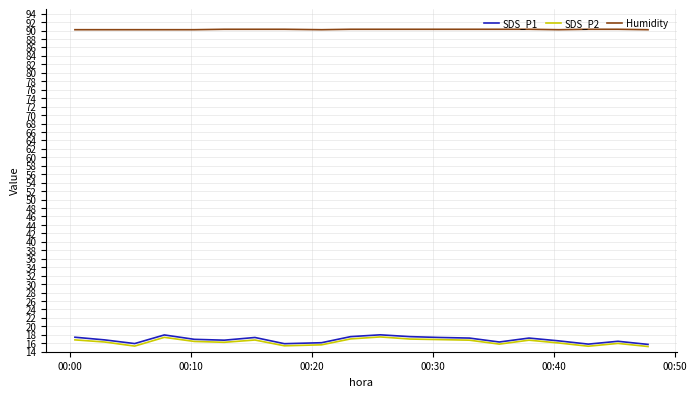

Which series has the largest total across all categories?

Humidity